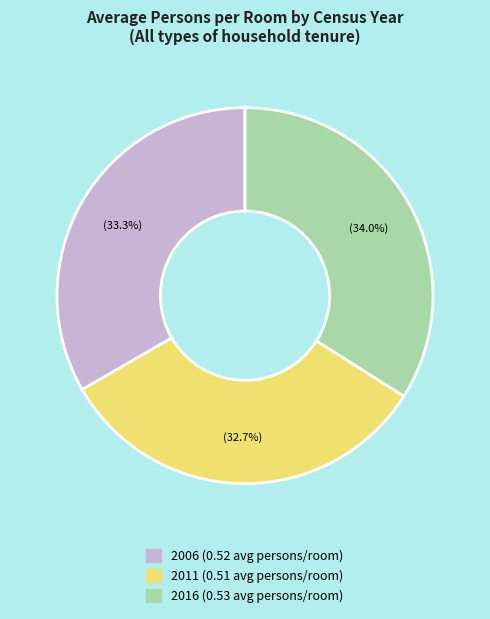

Which slice is the smallest?

2011